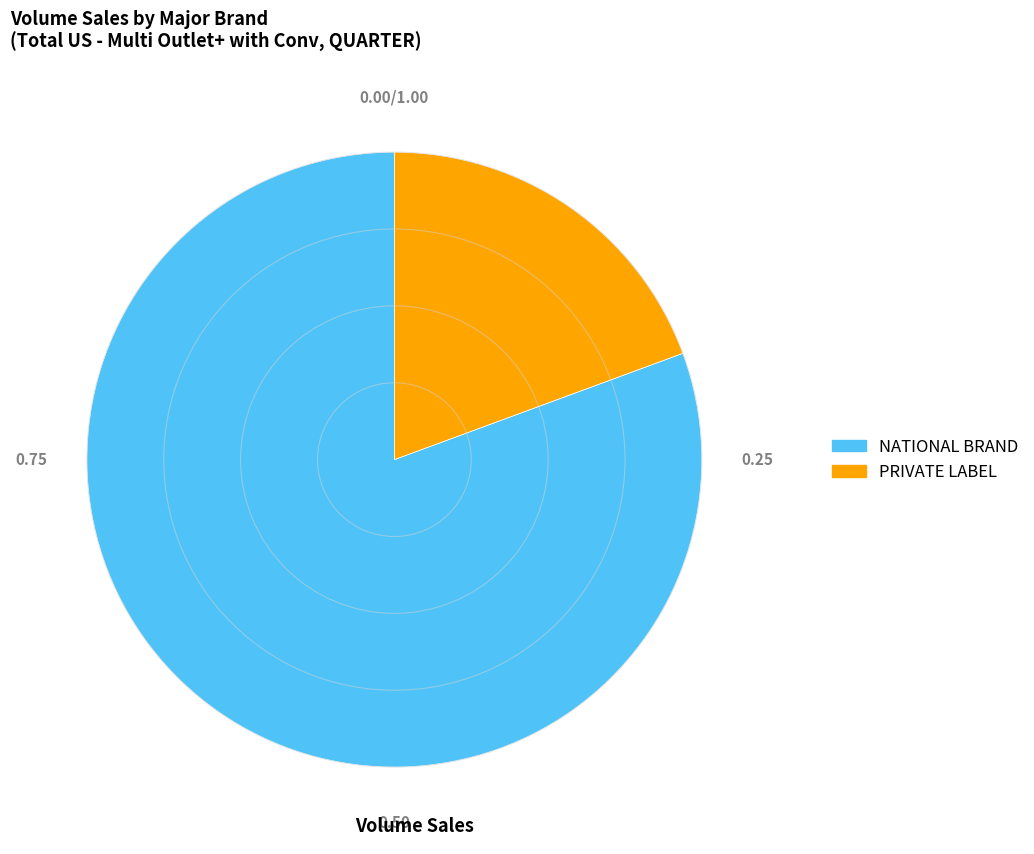

What is the largest slice in the pie chart?

NATIONAL BRAND